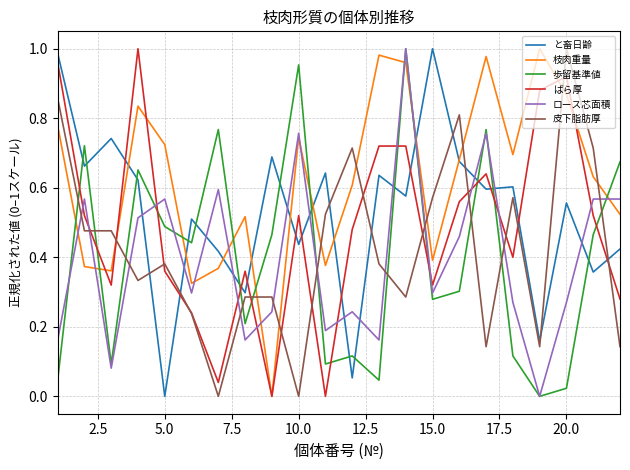

How many interior local valleys does the 枝肉重量 series have?

6